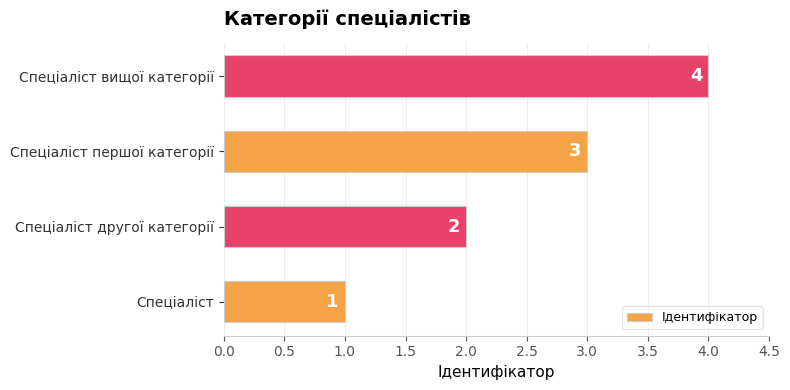

What is the difference between the maximum and minimum values?

3